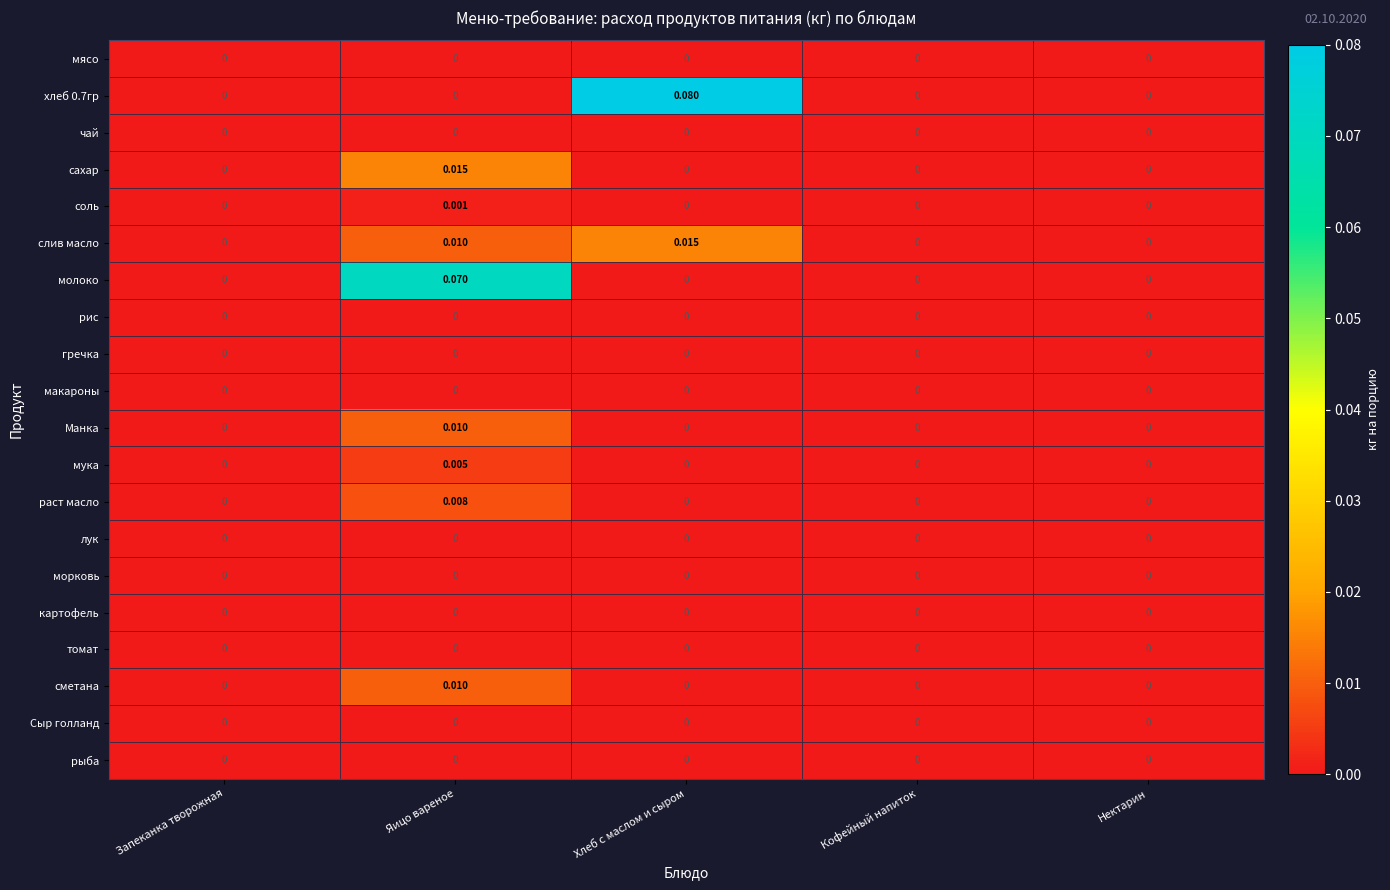

At which category is the sum across all series the highest?

Яицо вареное